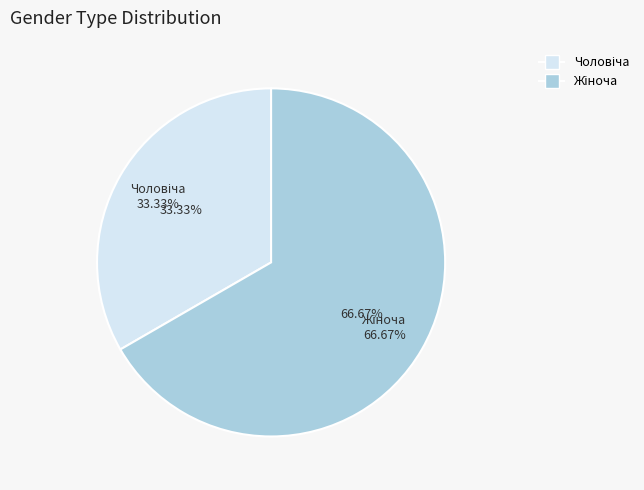

Combined, do Чоловіча and Жіноча account for over 50%?

Yes